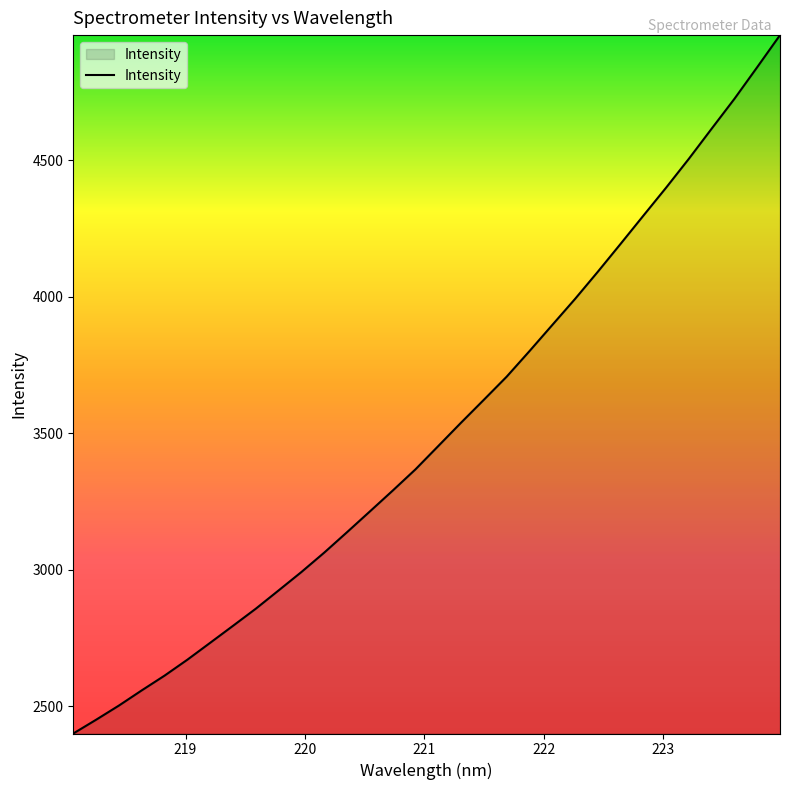

What is the minimum value shown in the chart?

2399.2